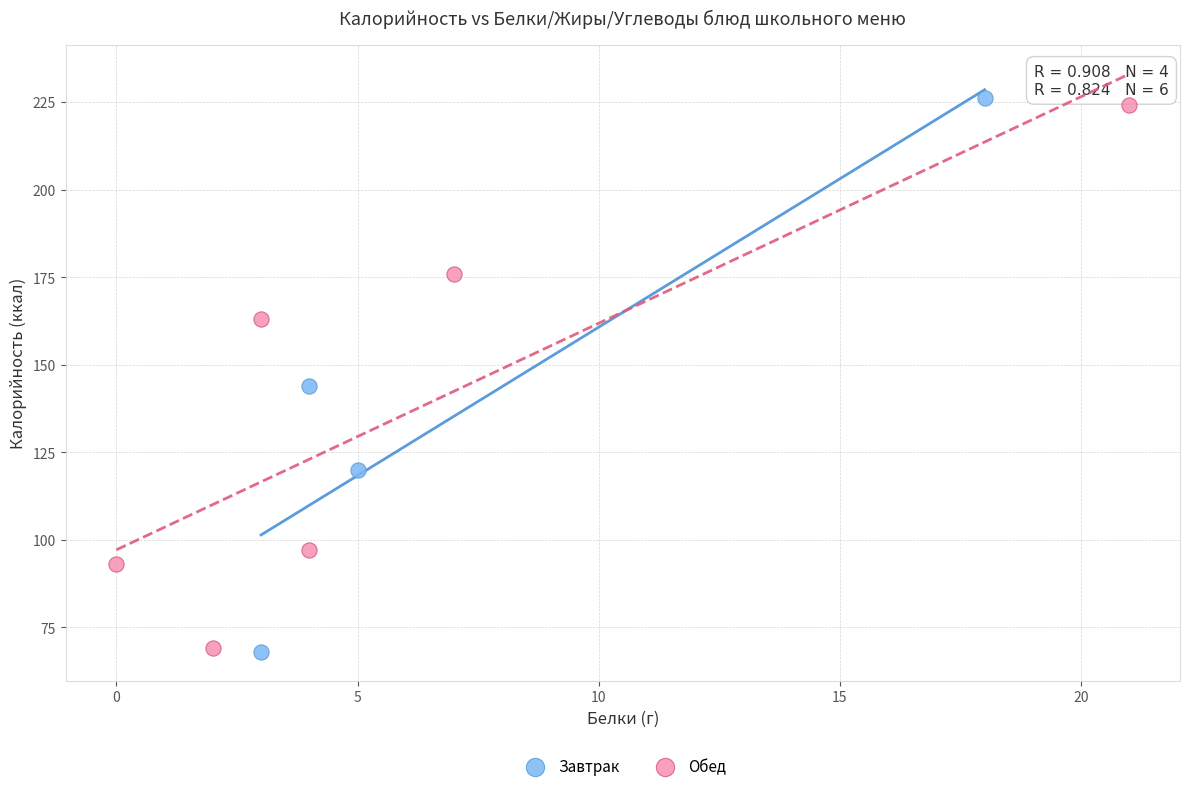

Which series reaches the maximum Y coordinate?

Завтрак